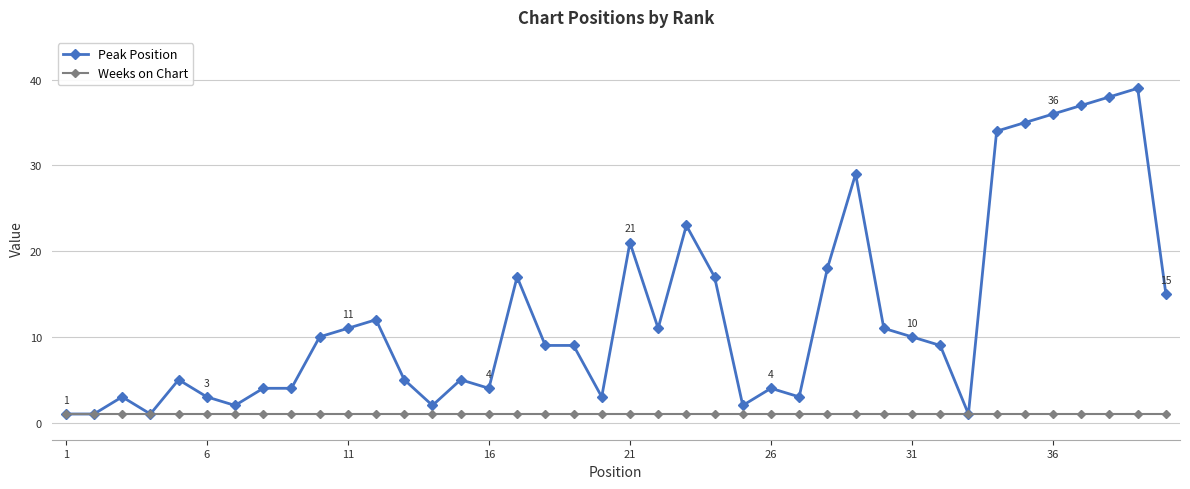

What is the greatest value displayed?

39